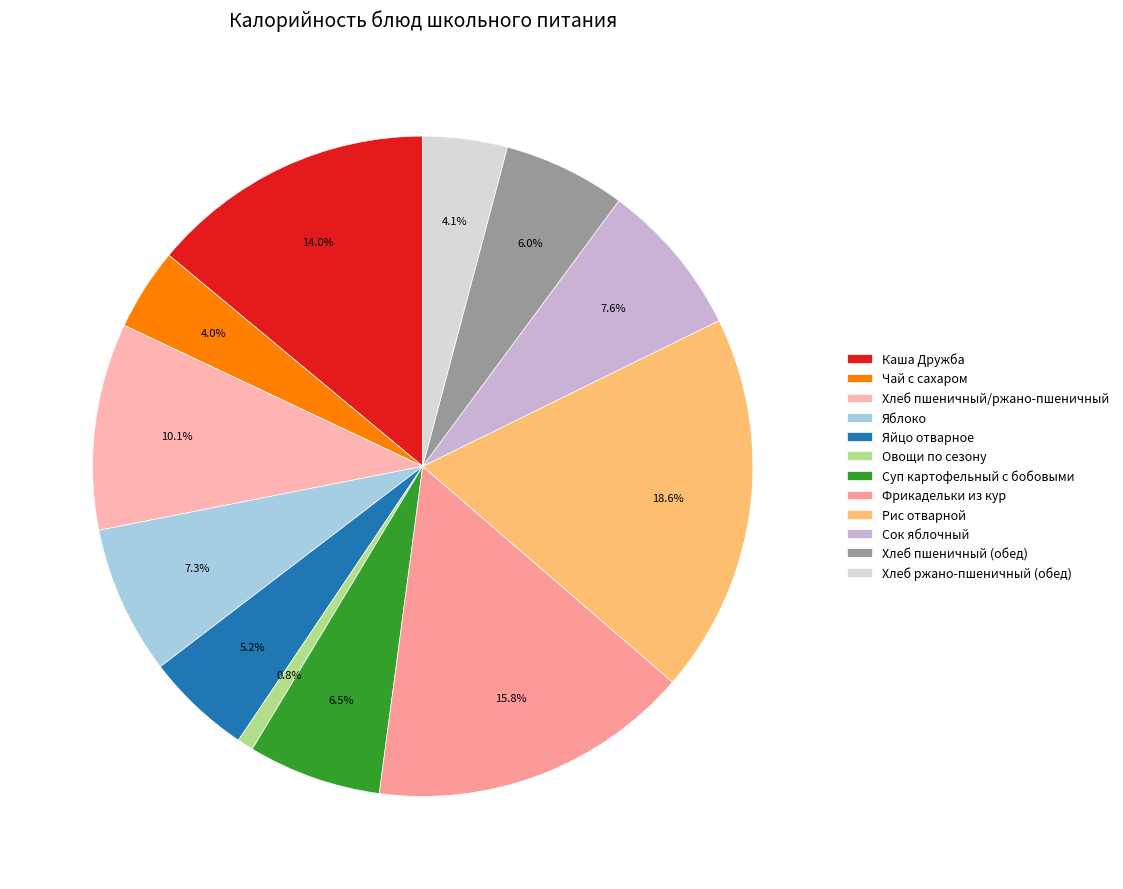

What percentage is the Сок яблочный slice, to the nearest percent?

8%